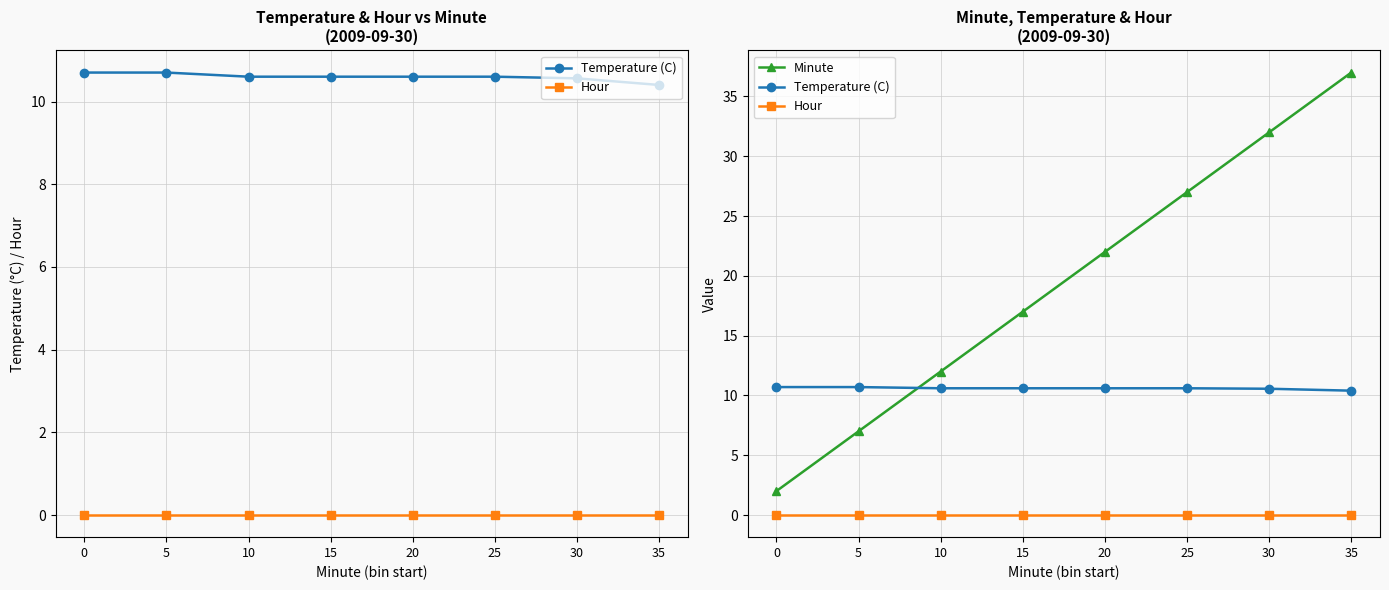

Which series ends up on top after the final intersection of Temperature (C) and Minute?

Minute